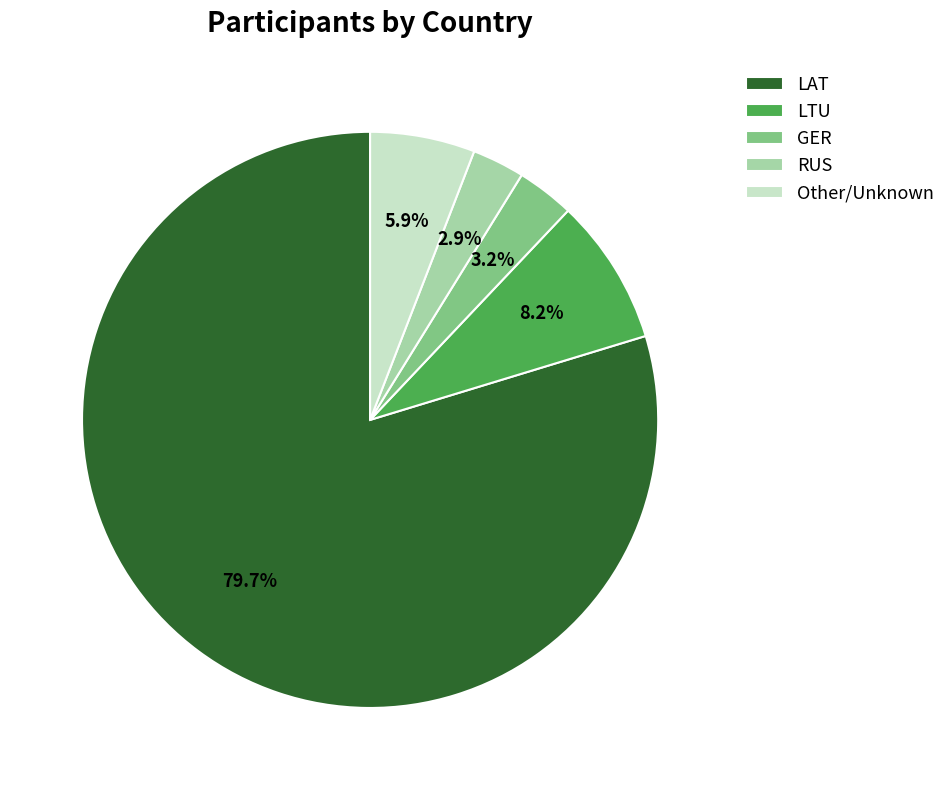

Is it true that GER is 3% of the pie?

True